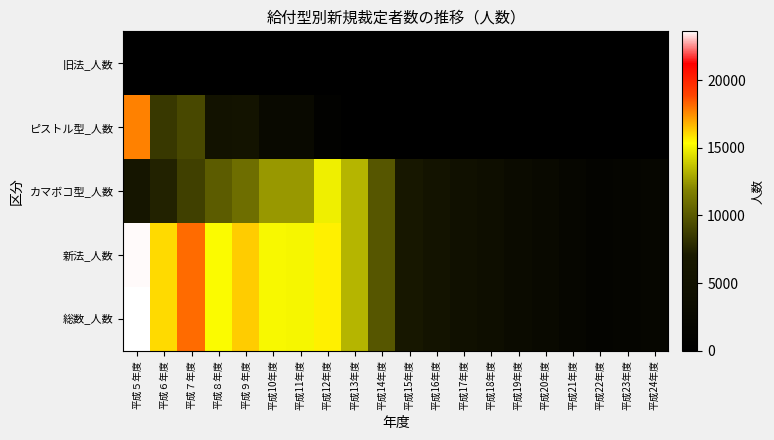

What is the maximum value shown in the chart?

23608